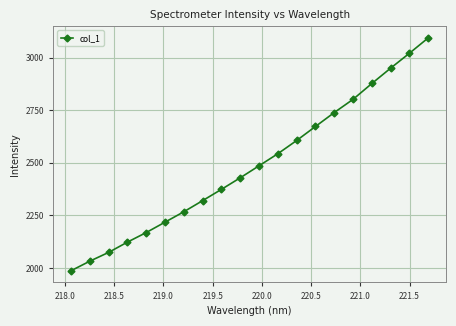

Is this an area chart (filled region under the line)?

No